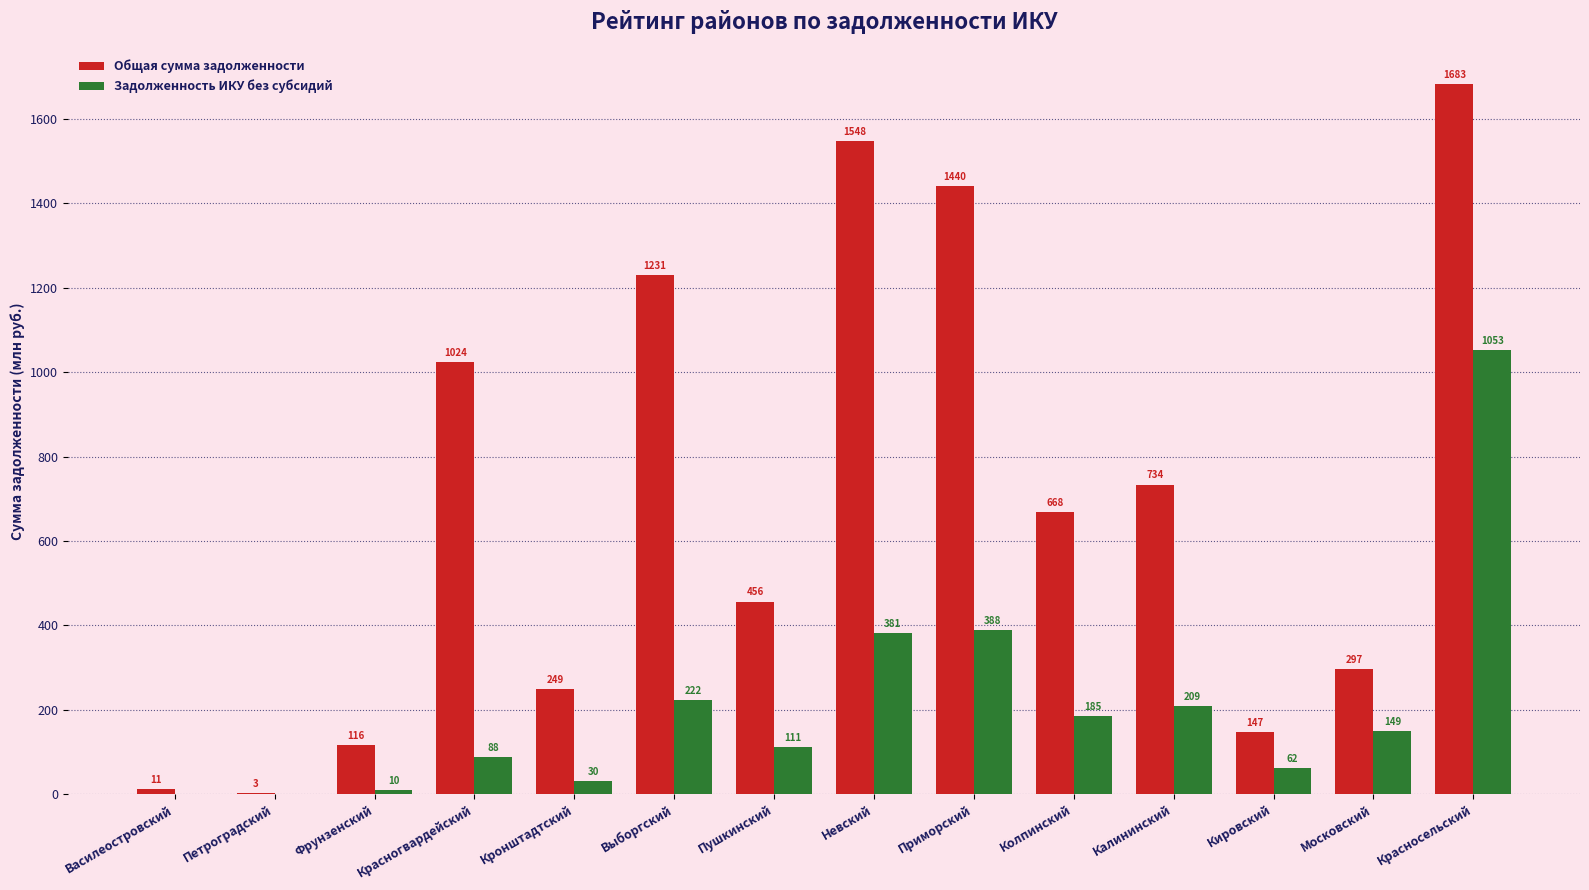

Read the Общая сумма задолженности value at Выборгский.

1231.0